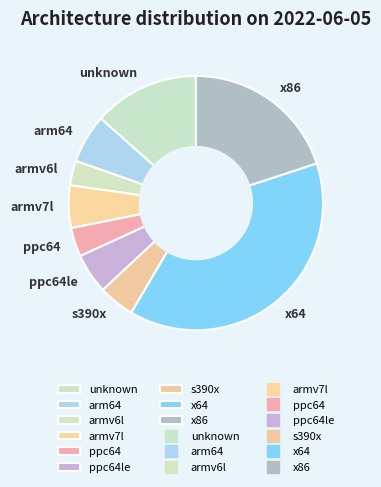

Which has a higher value, x64 or armv7l?

x64